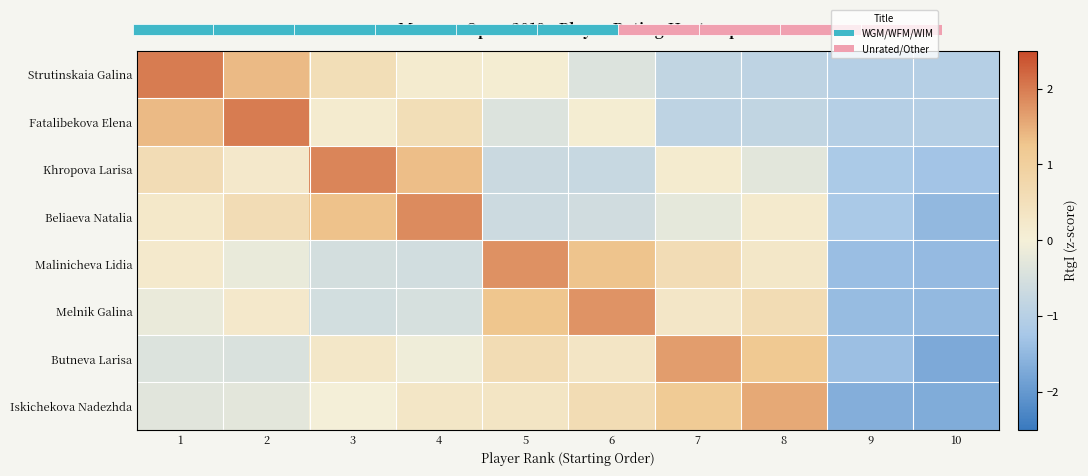

Reading left to right, extract all data points from this chart.

Strutinskaia Galina: 1=2.0	2=1.4	3=0.6	4=0.2	5=0.1	6=-0.4	7=-0.8	8=-0.9	9=-1.0	10=-1.0
Fatalibekova Elena: 1=1.4	2=2.0	3=0.2	4=0.6	5=-0.4	6=0.1	7=-0.9	8=-0.8	9=-1.0	10=-1.0
Khropova Larisa: 1=0.6	2=0.2	3=1.9	4=1.3	5=-0.7	6=-0.7	7=0.2	8=-0.3	9=-1.2	10=-1.3
Beliaeva Natalia: 1=0.2	2=0.6	3=1.3	4=1.8	5=-0.6	6=-0.6	7=-0.2	8=0.2	9=-1.2	10=-1.5
Malinicheva Lidia: 1=0.2	2=-0.2	3=-0.5	4=-0.6	5=1.8	6=1.3	7=0.6	8=0.3	9=-1.4	10=-1.5
Melnik Galina: 1=-0.2	2=0.2	3=-0.5	4=-0.5	5=1.3	6=1.8	7=0.3	8=0.6	9=-1.4	10=-1.5
Butneva Larisa: 1=-0.4	2=-0.4	3=0.3	4=-0.1	5=0.6	6=0.3	7=1.7	8=1.2	9=-1.4	10=-1.7
Iskichekova Nadezhda: 1=-0.3	2=-0.3	3=-0.0	4=0.3	5=0.4	6=0.6	7=1.1	8=1.5	9=-1.6	10=-1.7